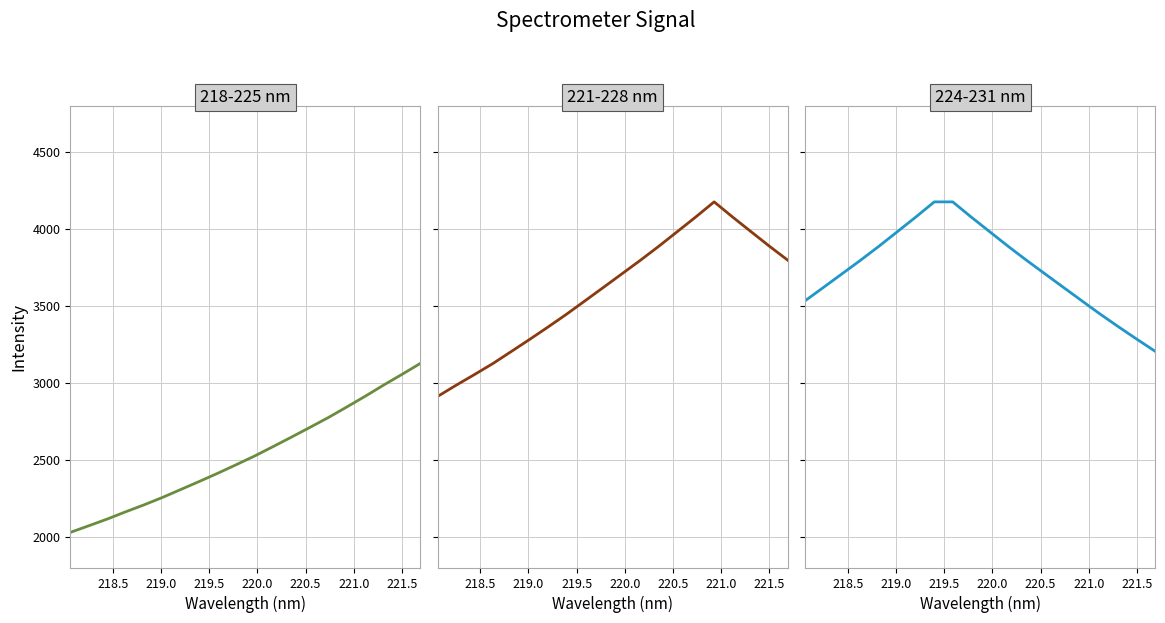

How many lines are shown in the chart?

3